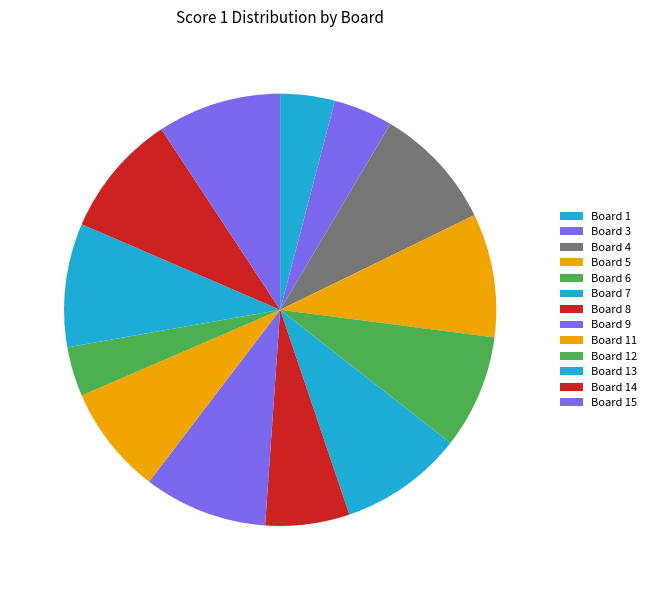

How many segments does this pie chart have?

13